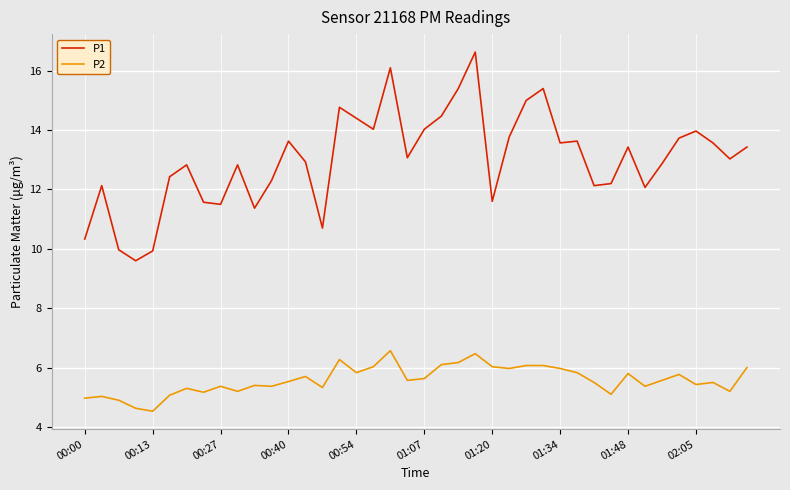

What is the difference between the second highest and second lowest values in the P1 series?

6.2